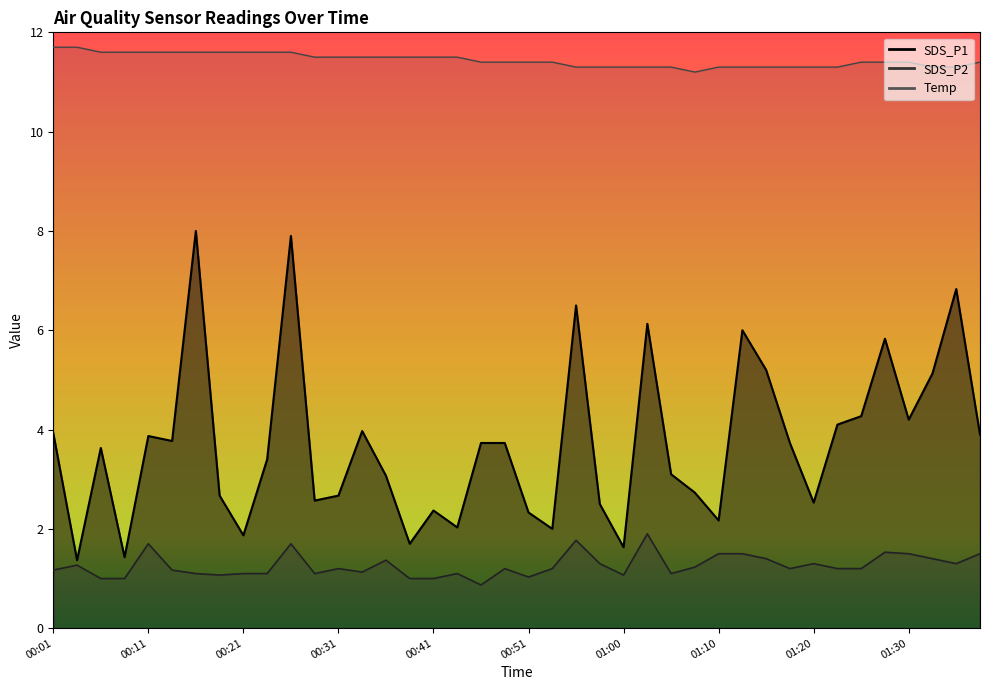

The SDS_P1 series shows 5.2 at 00:36. True or false?

False